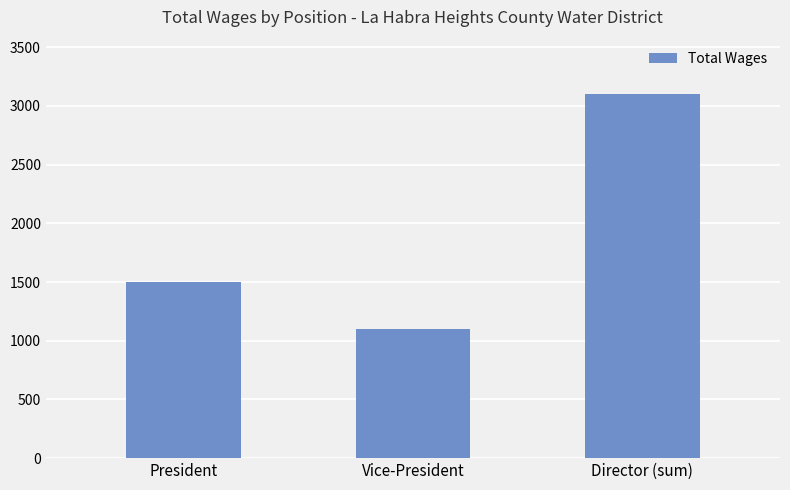

Between Director (sum) and President, which is larger?

Director (sum)